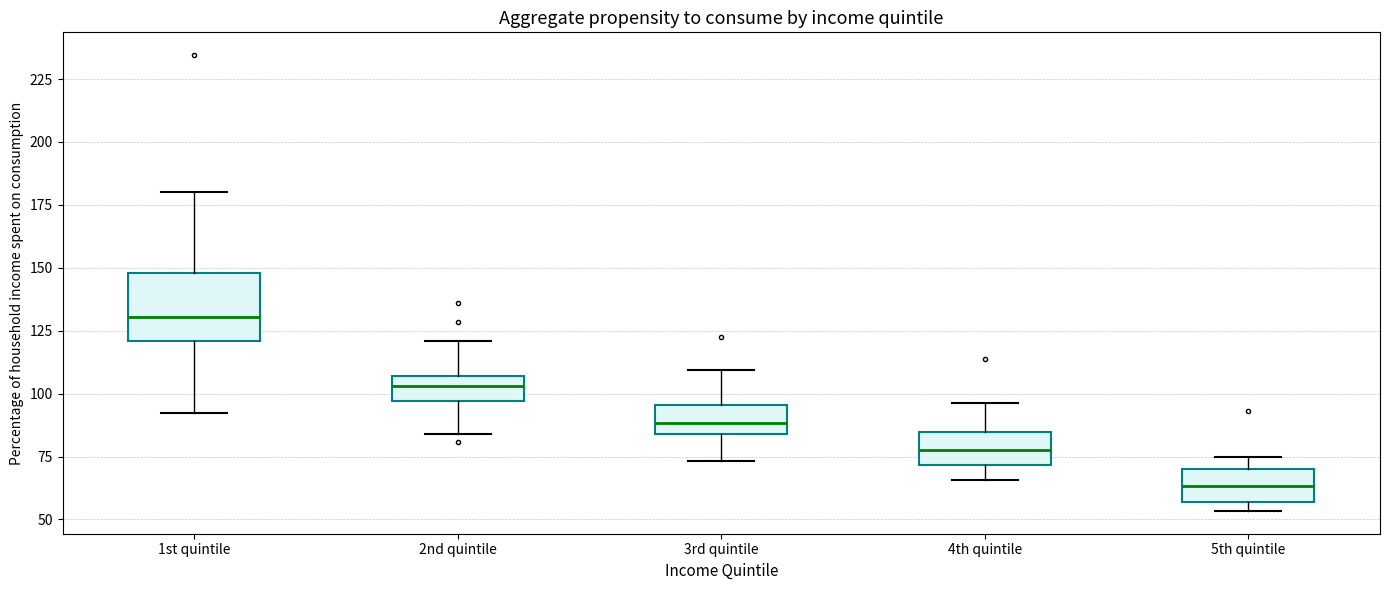

Where does the median line of the box for 3rd quintile sit on the y-axis? The values are not printed on the chart, so give them approximately, as read against the axis.

90